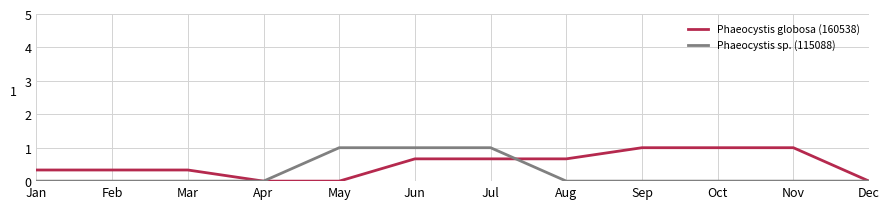

Reading left to right, transcribe all the data shown in this chart.

Phaeocystis globosa (160538): Jan=0.3	Feb=0.3	Mar=0.3	Apr=0.0	May=0.0	Jun=0.7	Jul=0.7	Aug=0.7	Sep=1.0	Oct=1.0	Nov=1.0	Dec=0.0
Phaeocystis sp. (115088): Jan=0.0	Feb=0.0	Mar=0.0	Apr=0.0	May=1.0	Jun=1.0	Jul=1.0	Aug=0.0	Sep=0.0	Oct=0.0	Nov=0.0	Dec=0.0